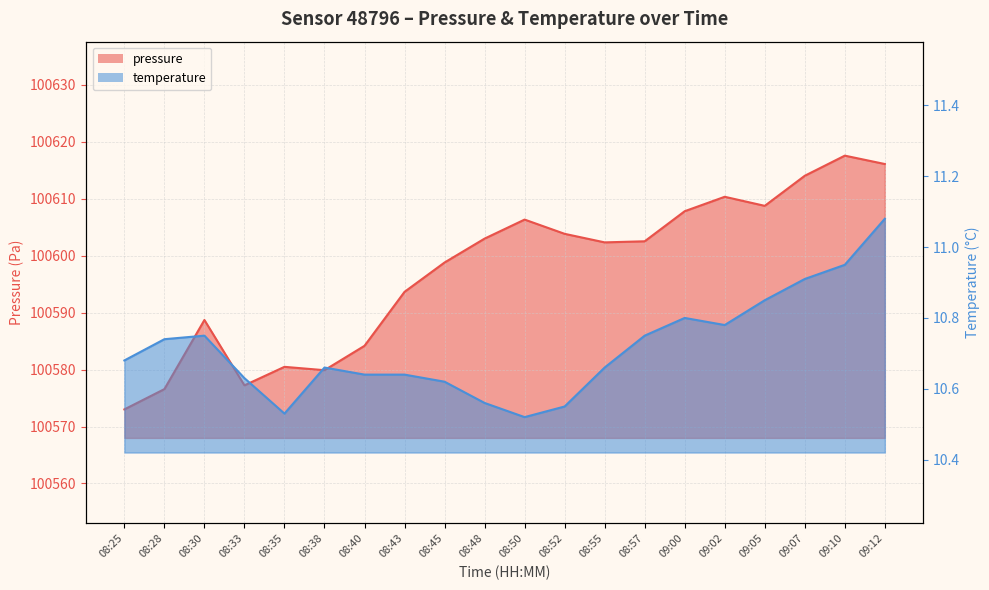

List the labels in order of temperature value, largest first.

09:12, 09:10, 09:07, 09:05, 09:00, 09:02, 08:30, 08:57, 08:28, 08:25, 08:38, 08:55, 08:40, 08:43, 08:33, 08:45, 08:48, 08:52, 08:35, 08:50